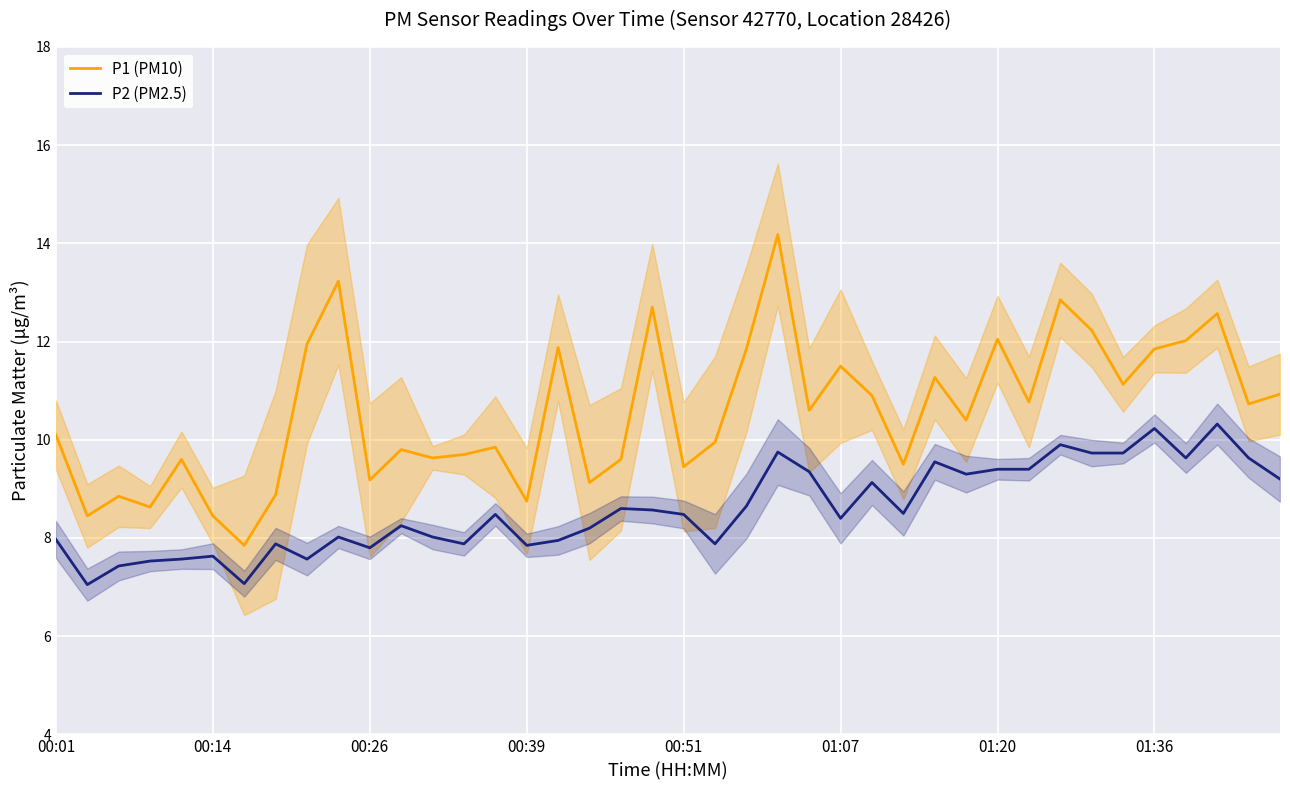

The value of P1 (PM10) at 00:39 is 12.1. True or false?

False